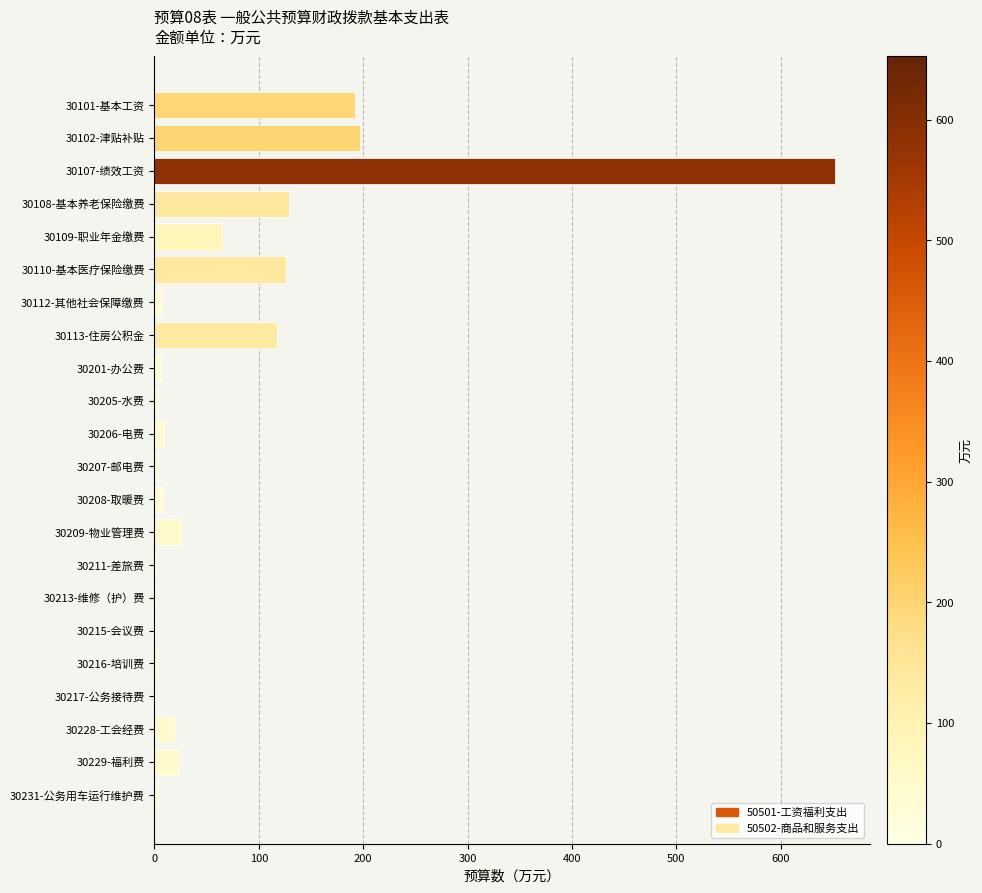

Approximately how many times larger is the value at 30108-基本养老保险缴费 compared to 30228-工会经费?

6.6